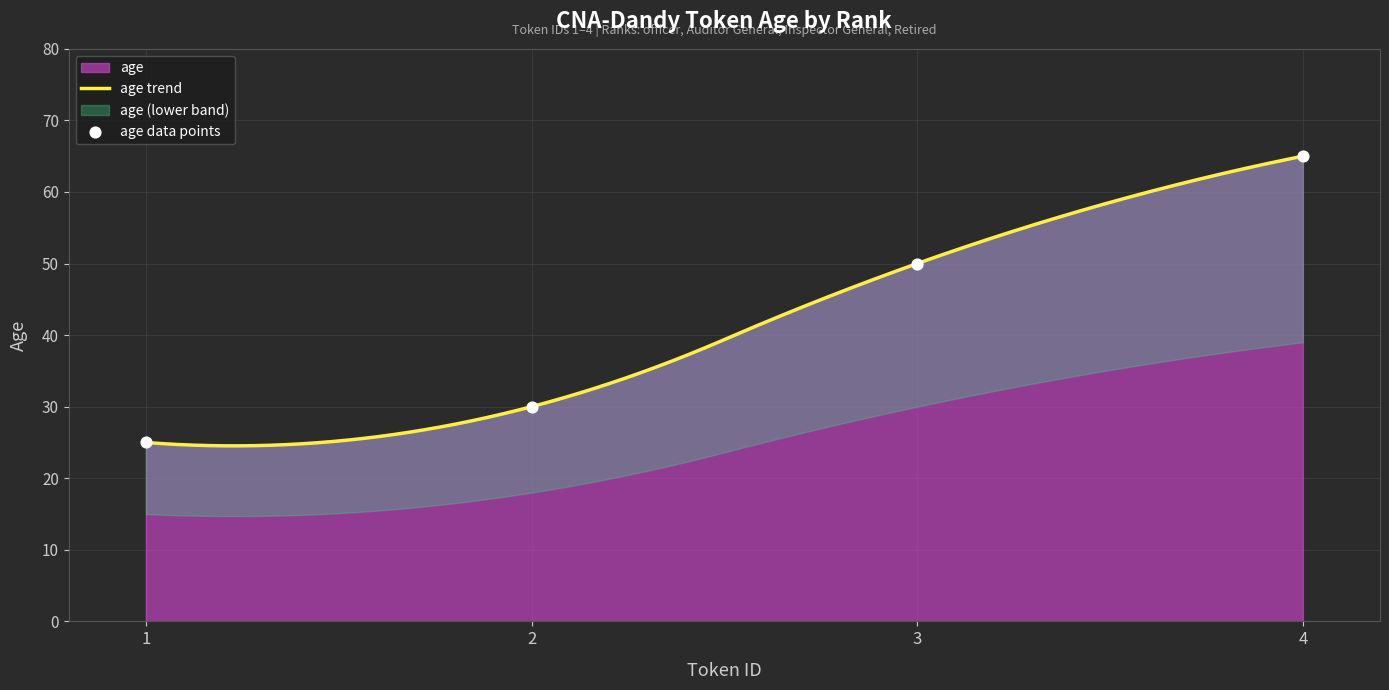

What is the ratio of the value at 3 to the value at 4?

0.8